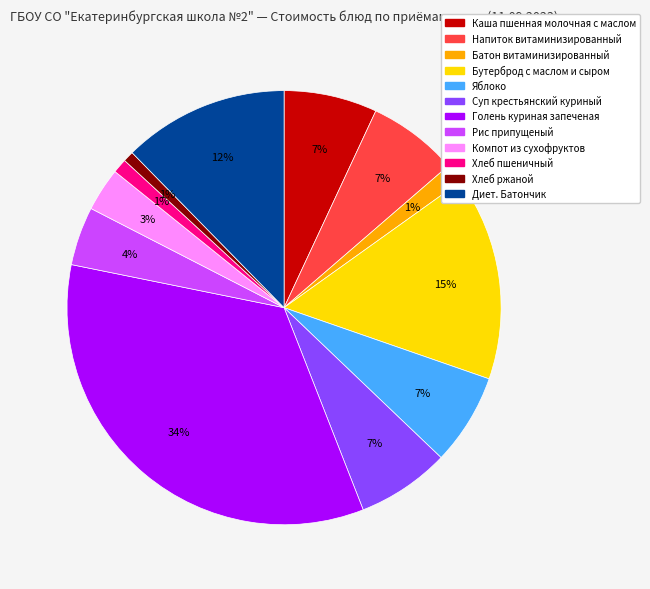

Which has a higher value, Батон витаминизированный or Голень куриная запеченая?

Голень куриная запеченая